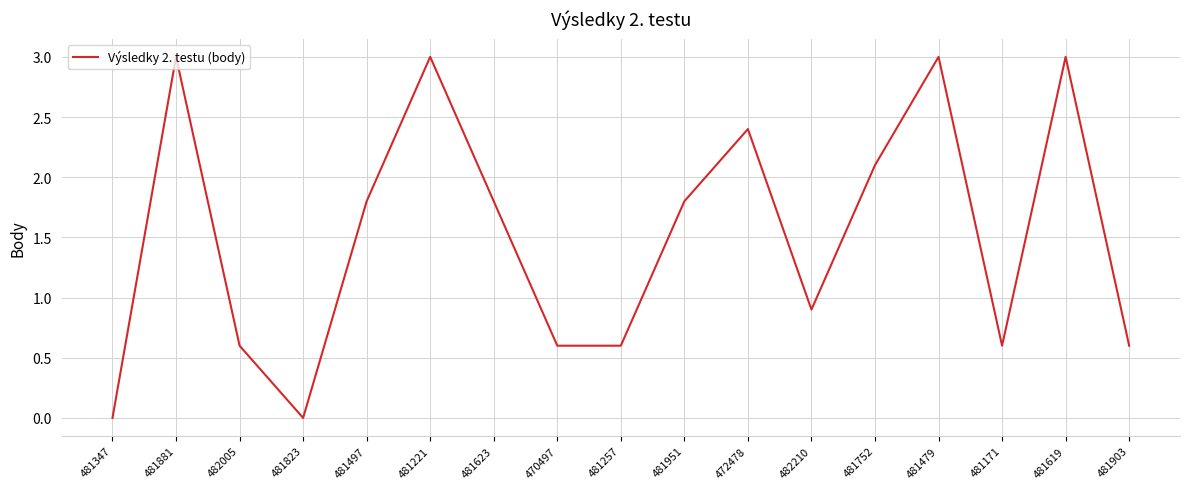

What is the difference between the maximum and second lowest values?

3.0